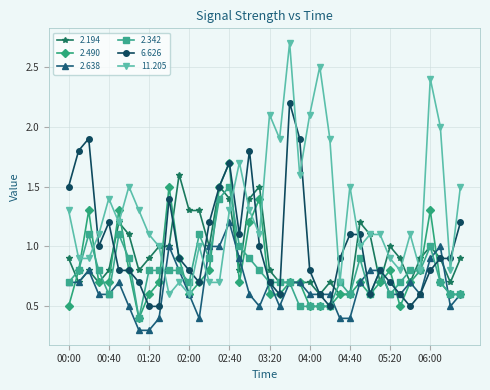

What is the minimum value shown in the chart?

0.3